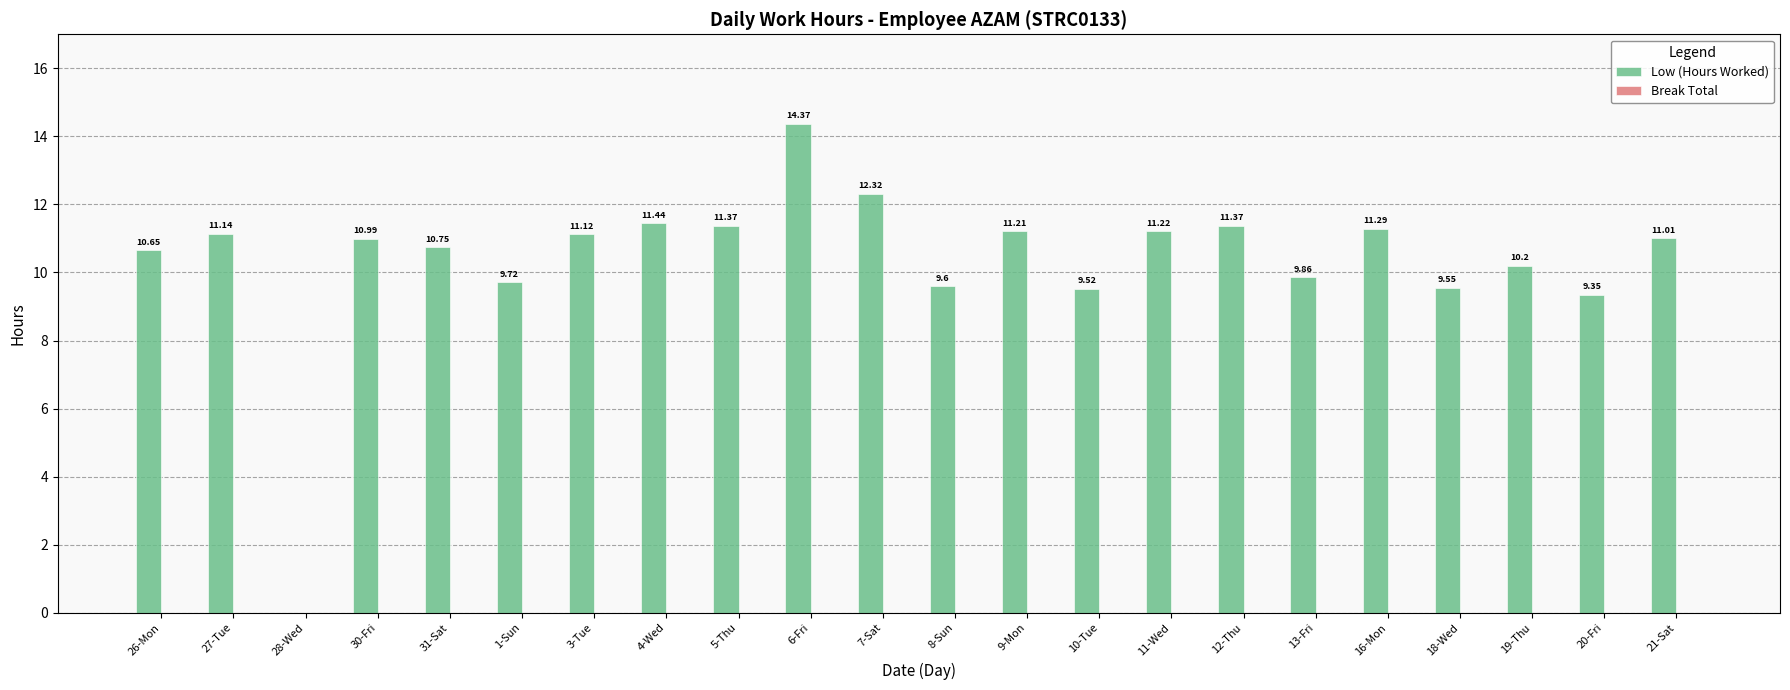

Between 18-Wed and 6-Fri, which is larger?

6-Fri